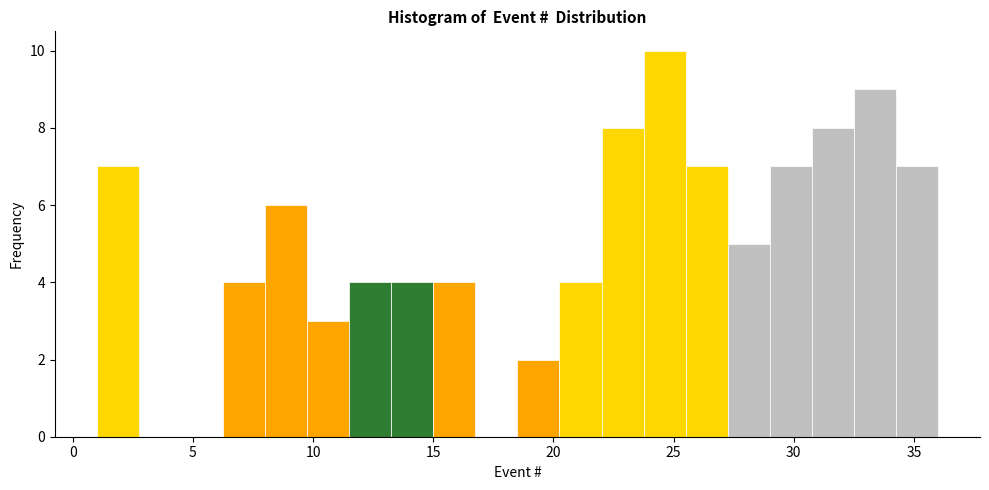

Around what value on the x-axis is the tallest bar? Give the approximate position of its centre, as read against the axis.

24.5